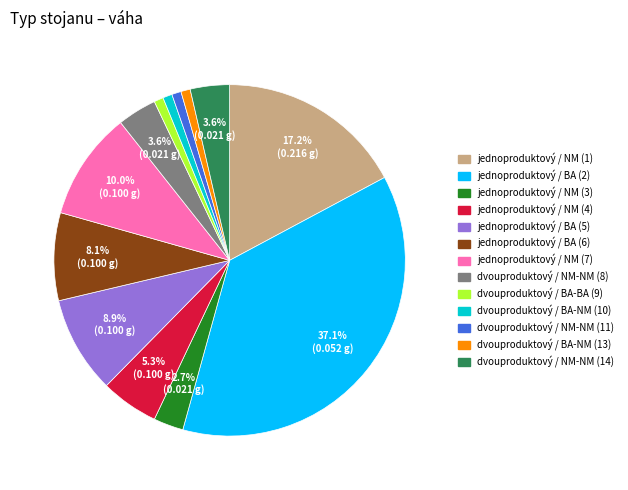

To the nearest percent, what is the combined percentage of dvouproduktový / NM-NM (8) and jednoproduktový / NM (7)?

14%